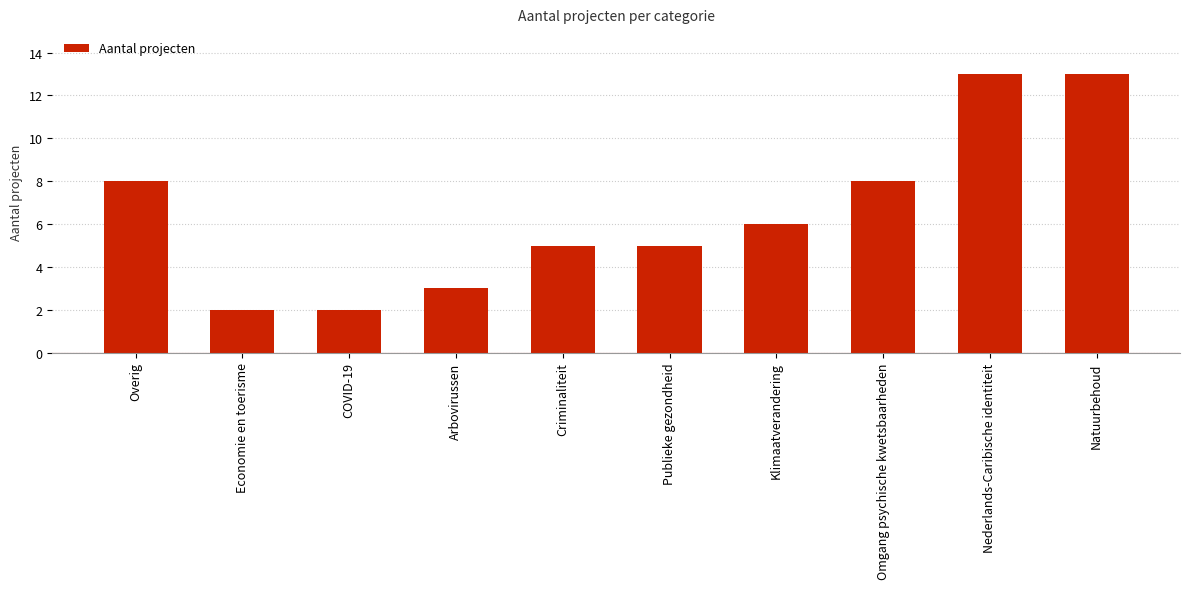

What is the value of the 6th bar from the left?

5